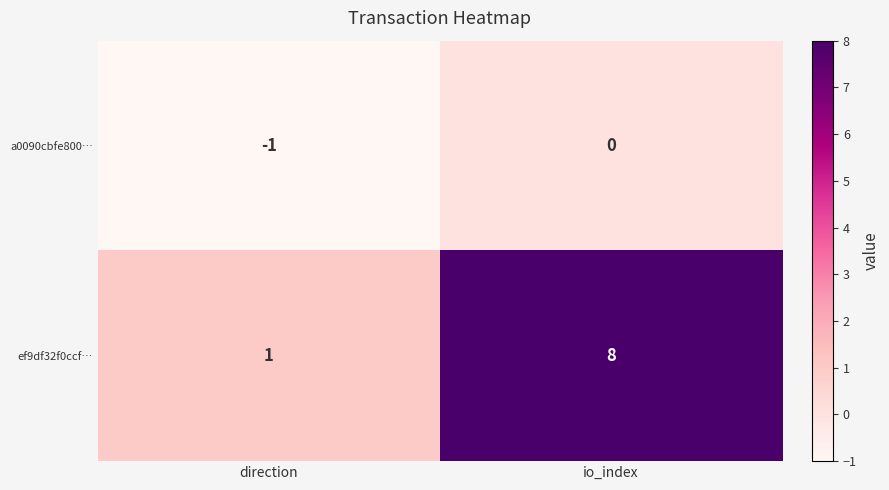

Reading left to right, what are all the values shown in this chart?

a0090cbfe800…: -1	0
ef9df32f0ccf…: 1	8